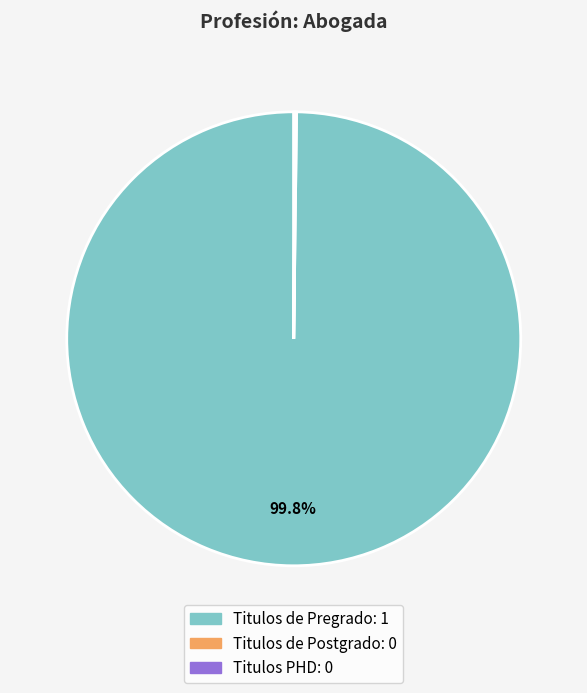

Which slice is the largest?

Titulos de Pregrado